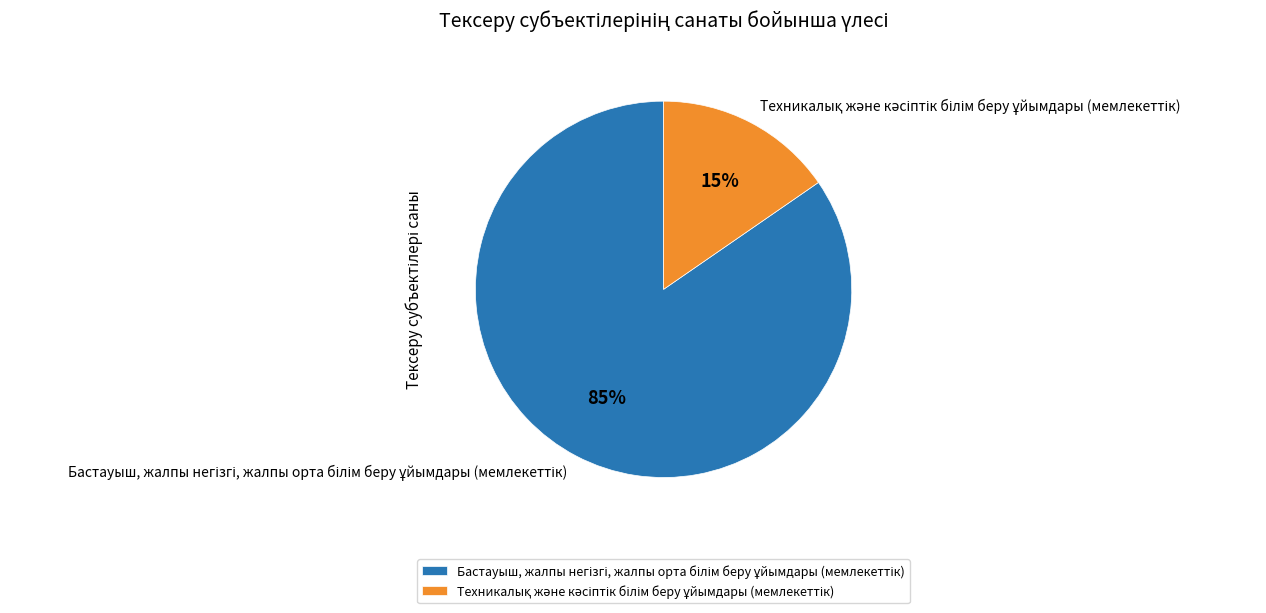

How many segments does this pie chart have?

2